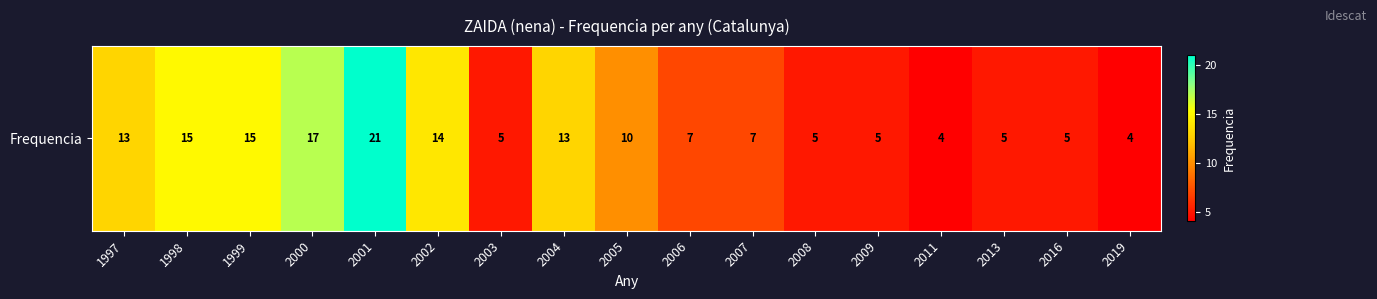

Between 2011 and 2016, which is larger?

2016